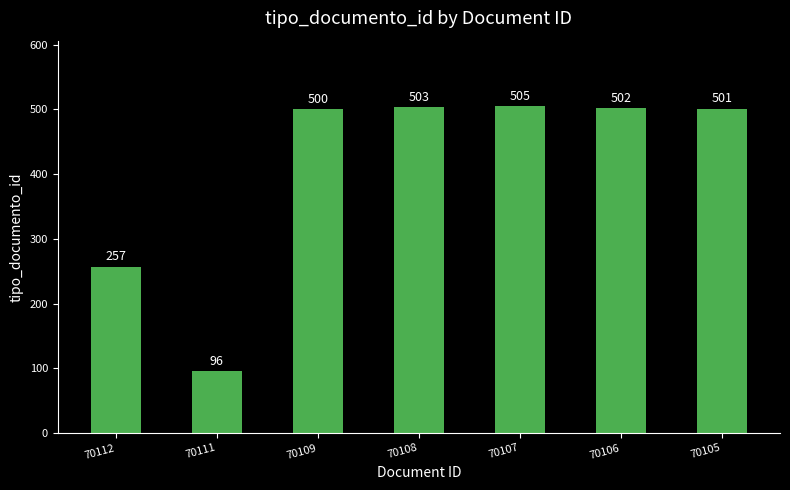

Rank the categories by value from lowest to highest.

70111, 70112, 70109, 70105, 70106, 70108, 70107